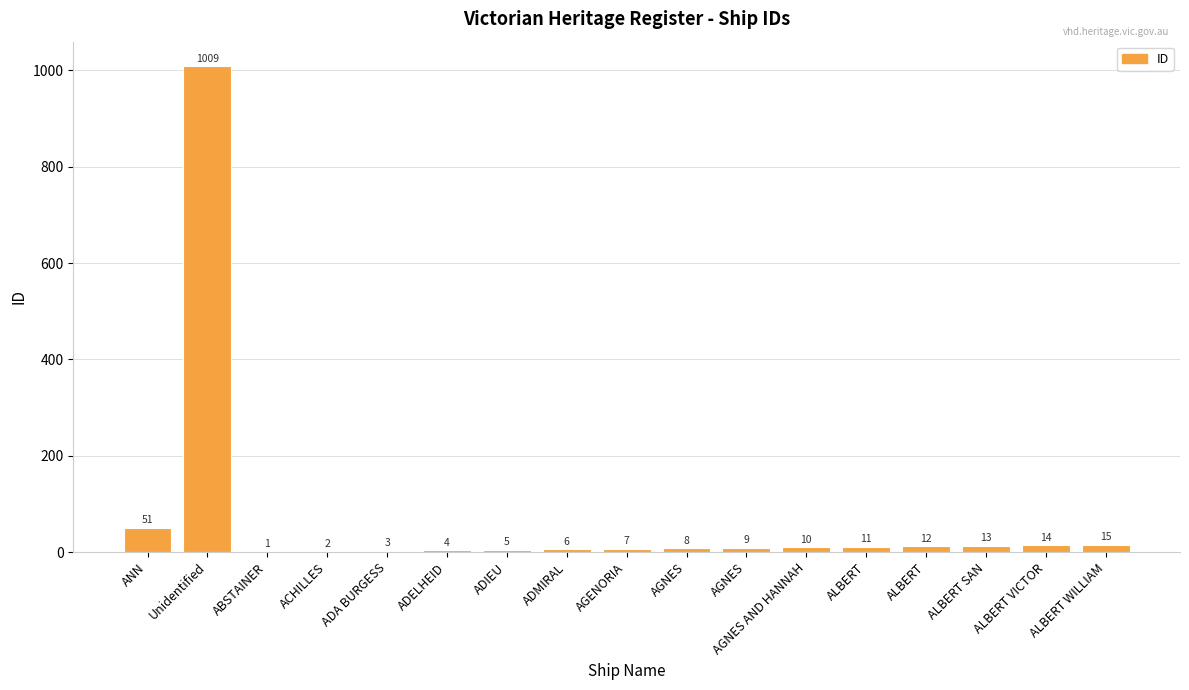

The value at ALBERT SAN is 13. True or false?

True